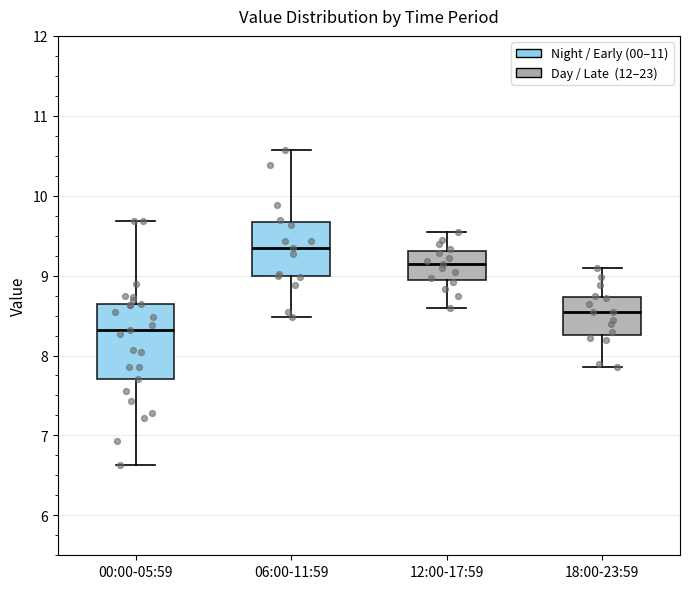

Which box is the tallest, from its lower edge to its upper edge?

00:00-05:59